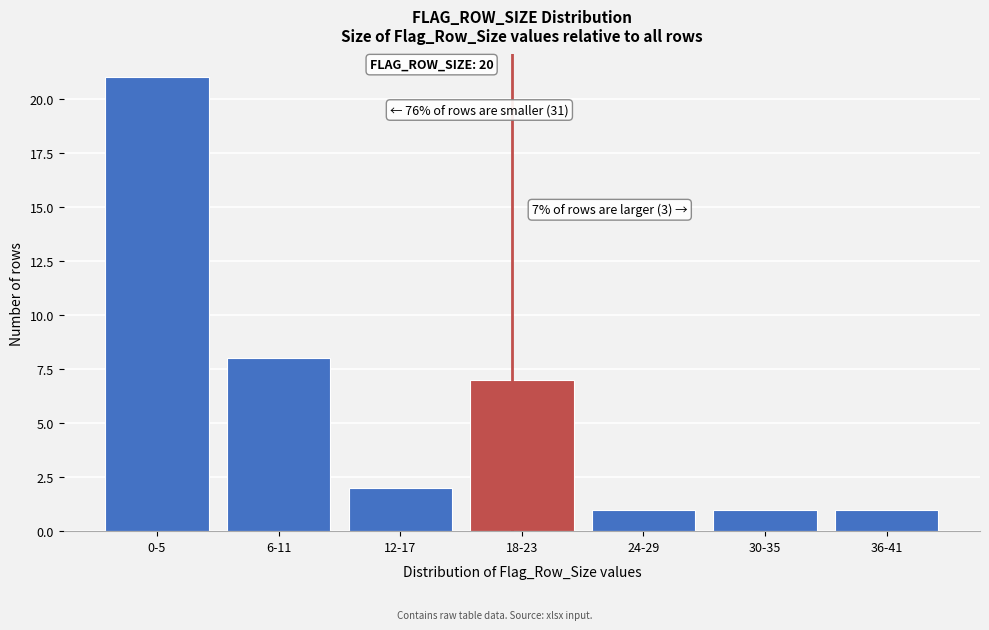

Reading left to right, list all the values displayed in this chart.

21	8	2	7	1	1	1